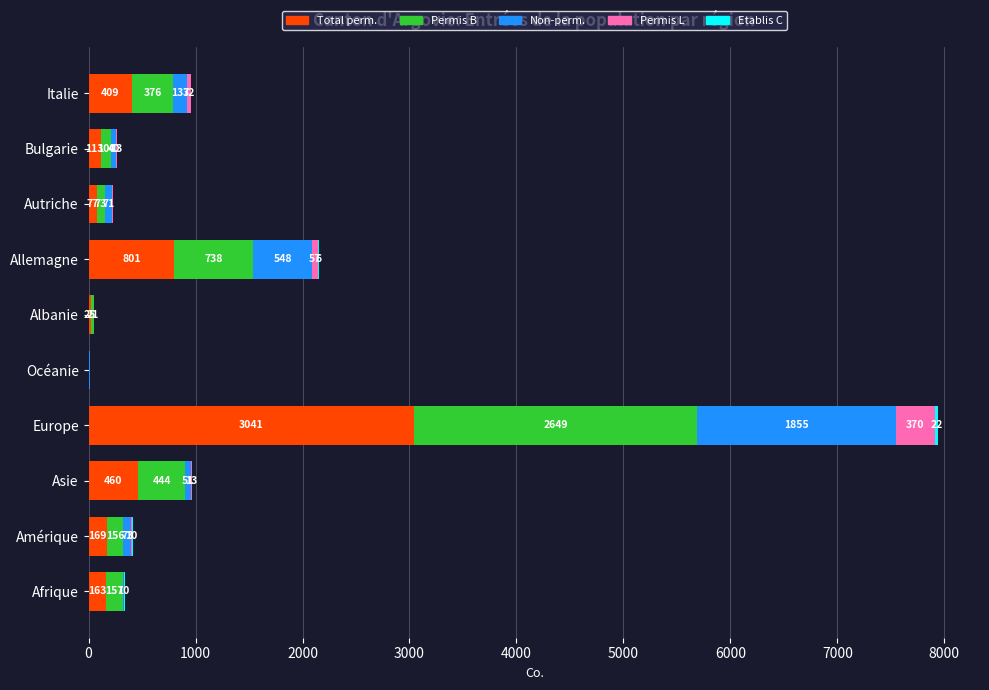

Which category has the highest value in the Total perm. series?

Europe